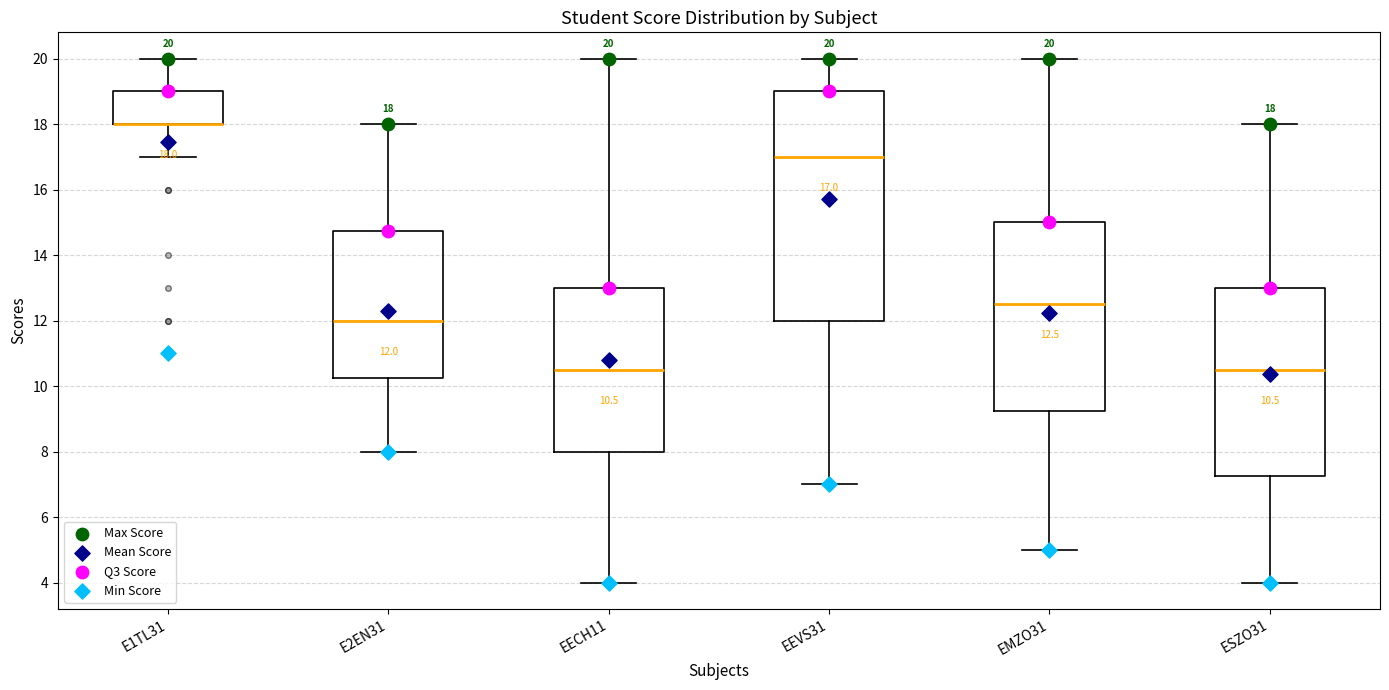

Which box is the tallest, from its lower edge to its upper edge?

EEVS31